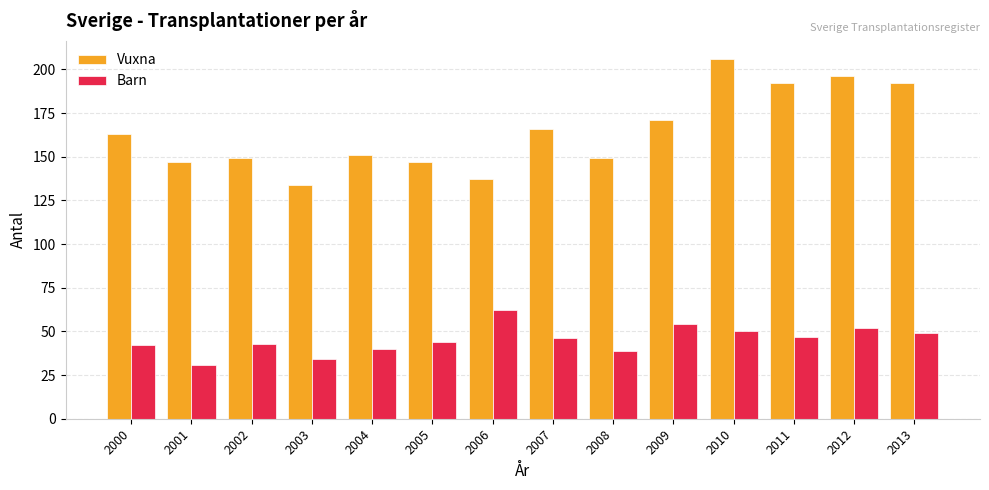

The value of Vuxna at 2012 is 196. True or false?

True